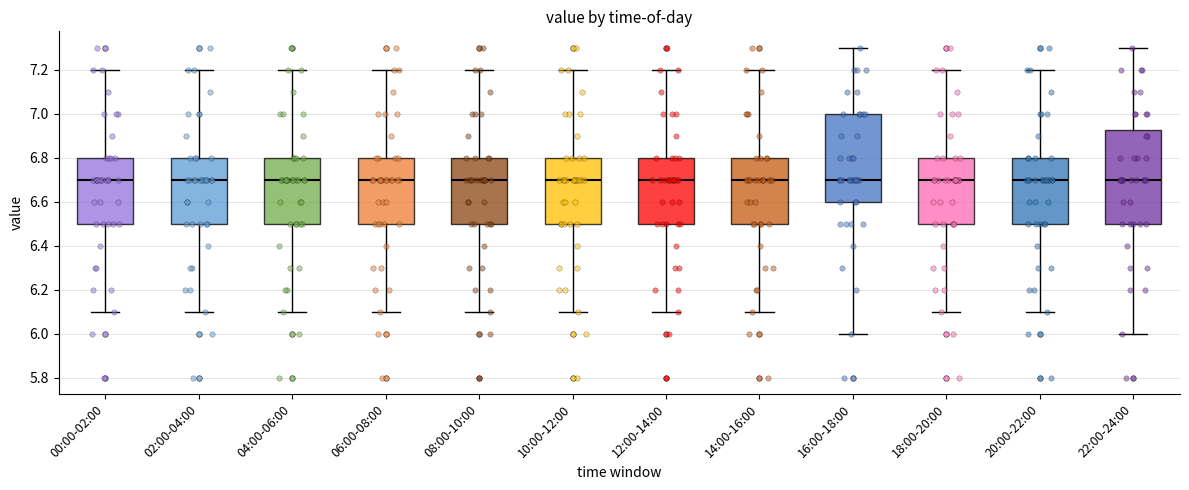

Where is the lower edge of the box for 20:00-22:00 on the y-axis? The values are not printed on the chart, so give them approximately, as read against the axis.

6.50